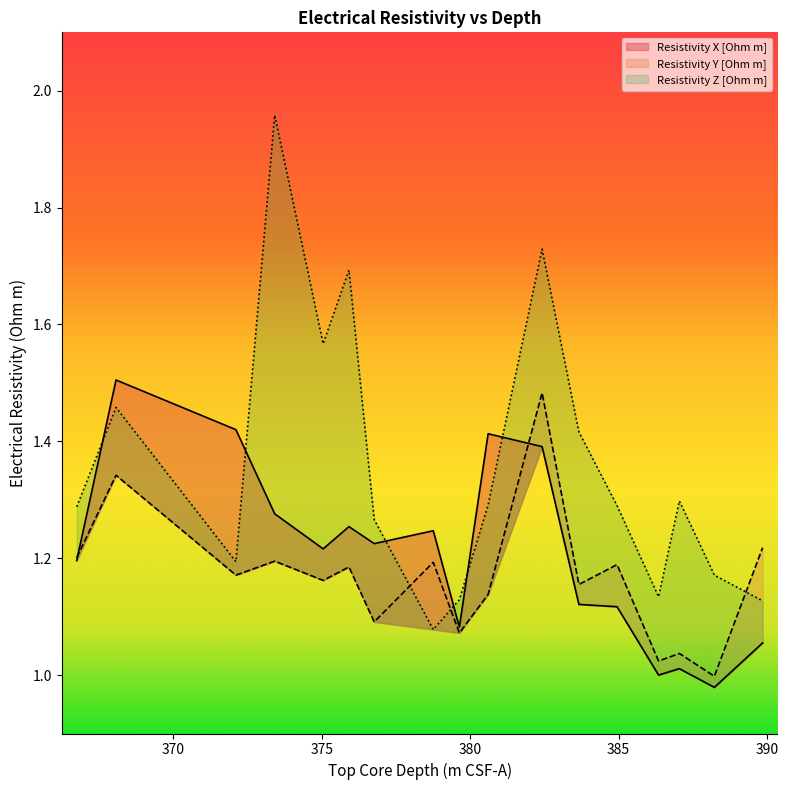

Rank the categories by Resistivity X [Ohm m] value from highest to lowest.

368.065, 372.104, 380.602, 382.42, 373.411, 375.913, 378.754, 376.764, 375.043, 366.74, 383.66, 384.945, 379.633, 389.85, 387.045, 386.345, 388.225